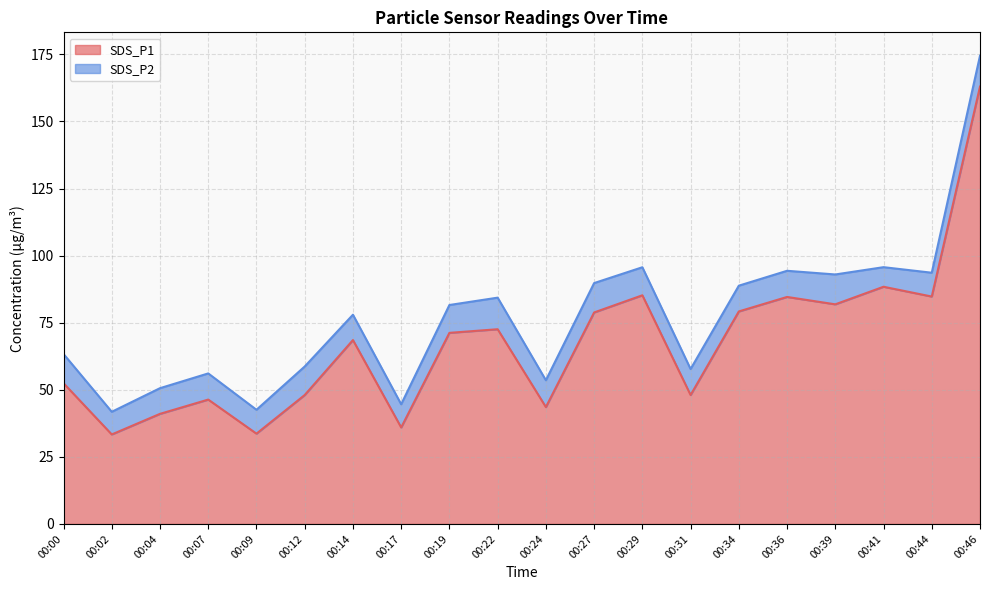

What is the difference between the maximum and second lowest values?

129.3